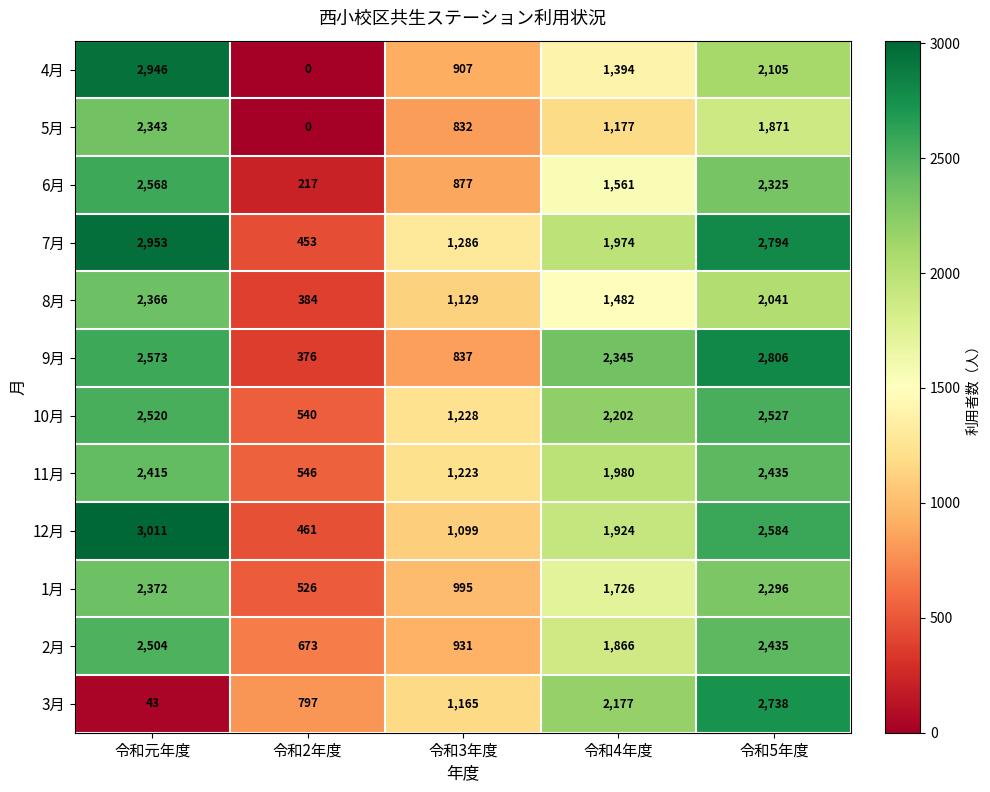

Which series has the widest spread of values?

4月